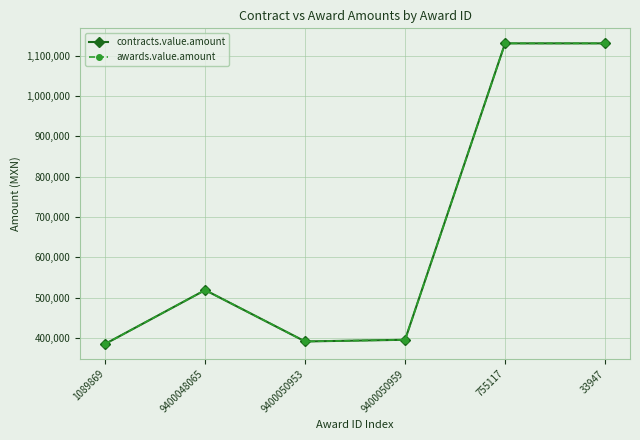

List the series in order of their peak value, highest first.

contracts.value.amount, awards.value.amount